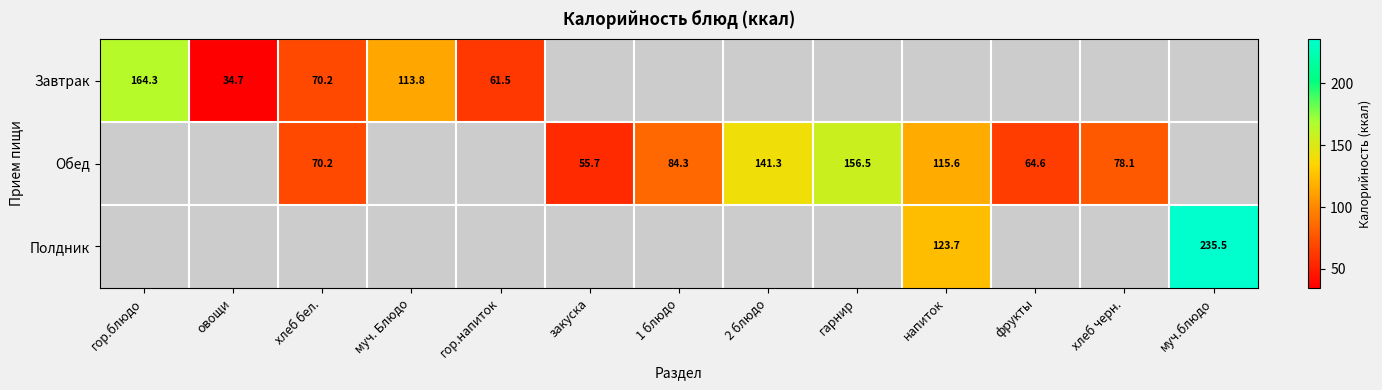

How many distinct data groups are displayed?

3